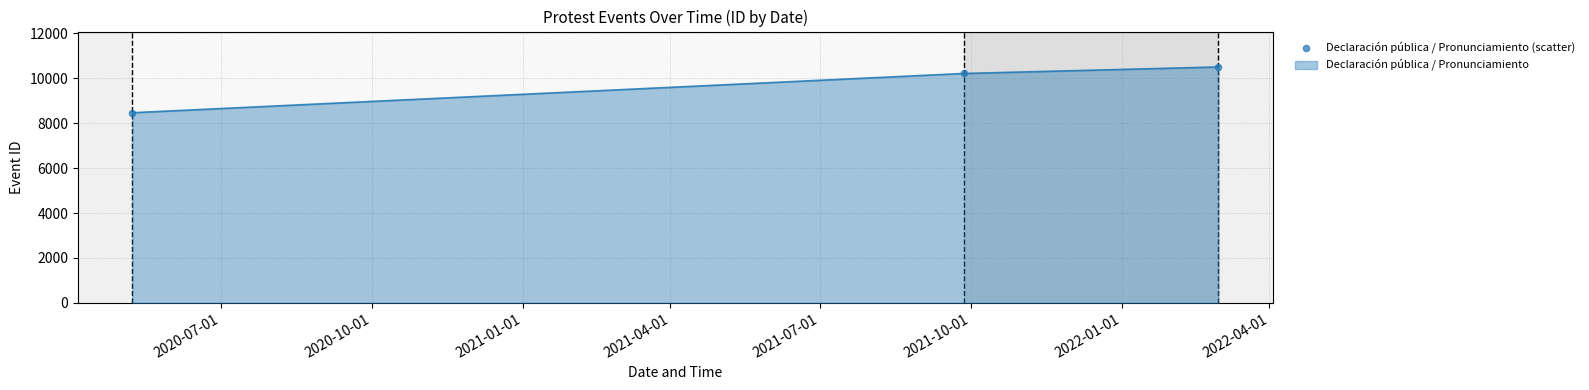

What is the average value?

9733